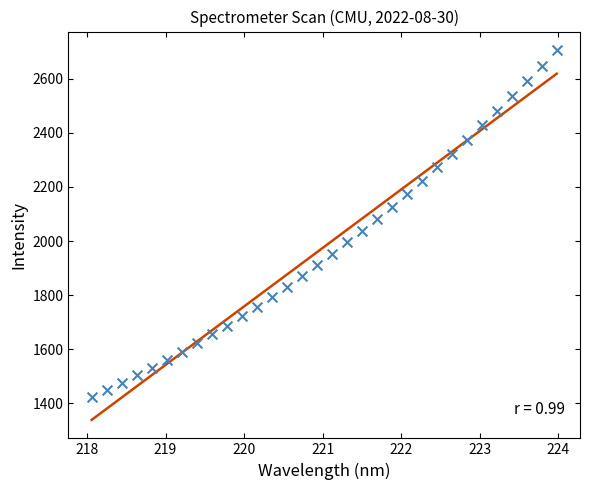

What is the range of X values (max minus min)?

5.9